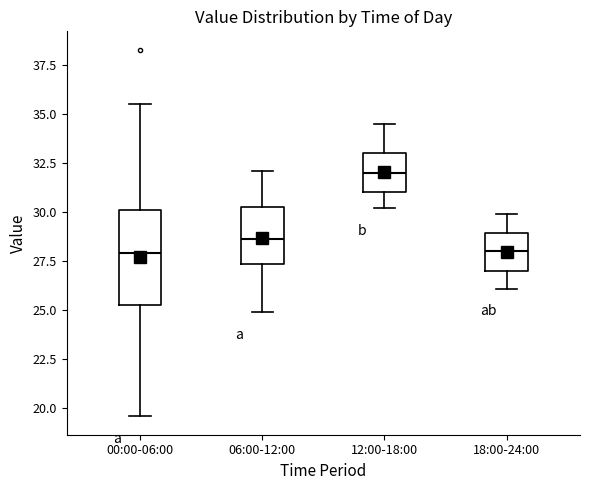

Reading left to right, transcribe this box plot: for each box, give where its median line is, the range the box spans, and where its two whiskers end, as read against the y-axis. The values are not printed on the chart, so give them approximately, as read against the axis.

00:00-06:00: median 28.0, box 25.5 to 30.0, whiskers 19.5 to 35.5
06:00-12:00: median 28.5, box 27.5 to 30.5, whiskers 25.0 to 32.0
12:00-18:00: median 32.0, box 31.0 to 33.0, whiskers 30.0 to 34.5
18:00-24:00: median 28.0, box 27.0 to 29.0, whiskers 26.0 to 30.0